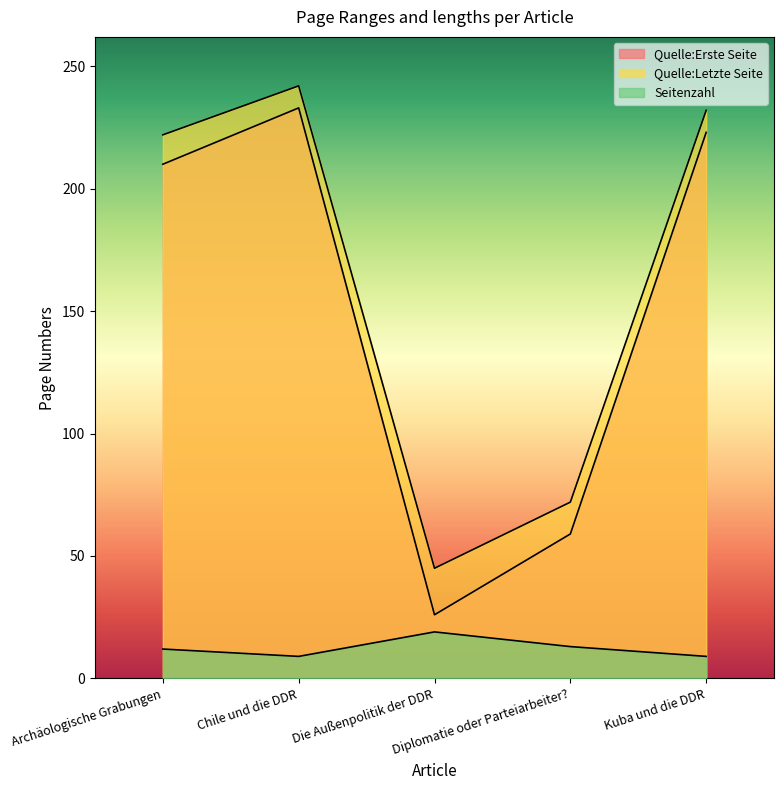

Reading left to right, what are all the values shown in this chart?

Quelle:Erste Seite: Archäologische Grabungen=210	Chile und die DDR=233	Die Außenpolitik der DDR=26	Diplomatie oder Parteiarbeiter?=59	Kuba und die DDR=223
Quelle:Letzte Seite: Archäologische Grabungen=222	Chile und die DDR=242	Die Außenpolitik der DDR=45	Diplomatie oder Parteiarbeiter?=72	Kuba und die DDR=232
Seitenzahl: Archäologische Grabungen=12	Chile und die DDR=9	Die Außenpolitik der DDR=19	Diplomatie oder Parteiarbeiter?=13	Kuba und die DDR=9